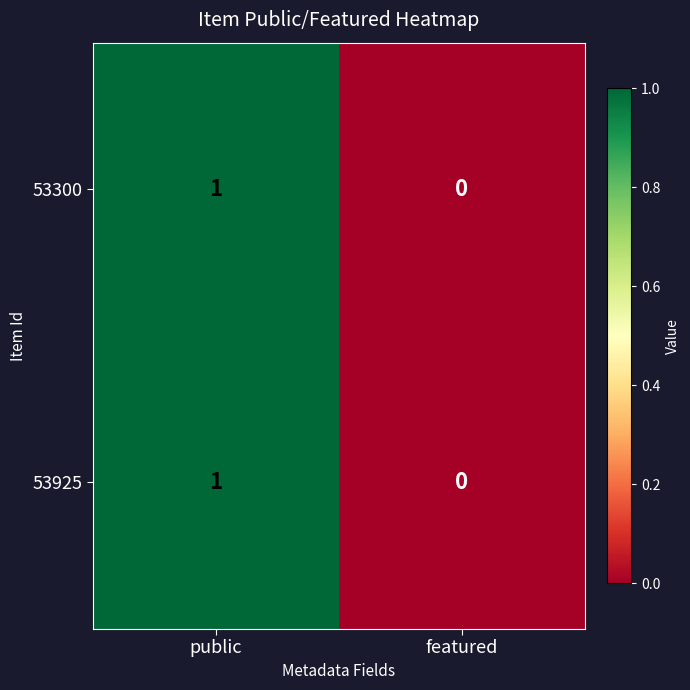

The 53925 series shows 1 at public. True or false?

True